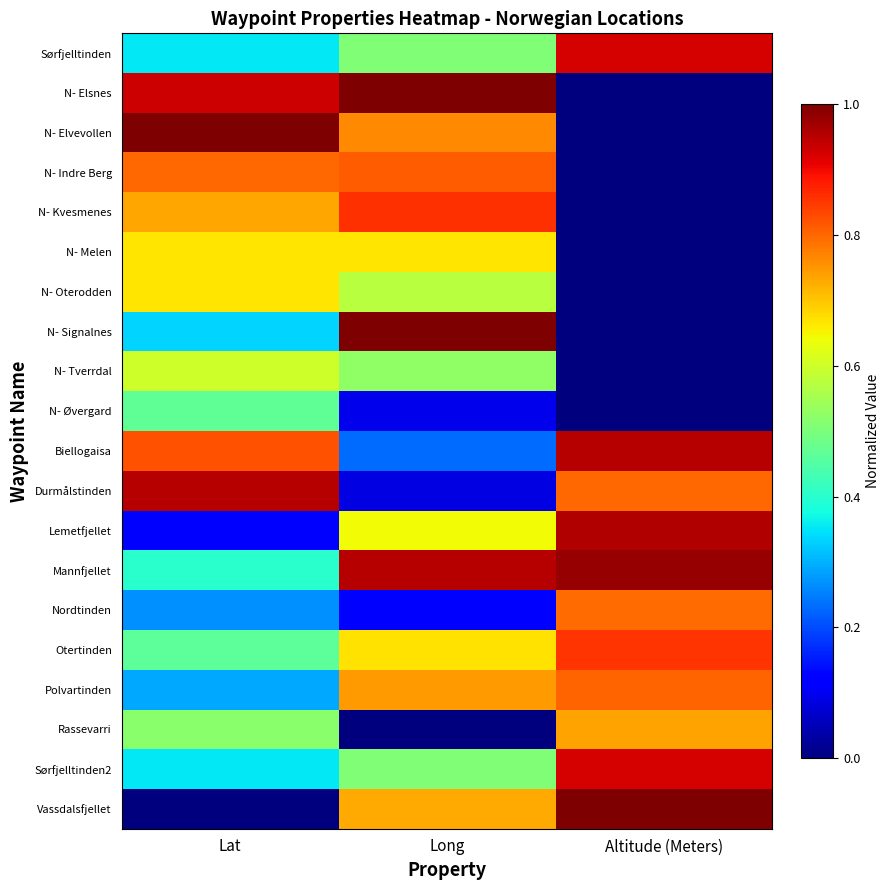

Reading left to right, transcribe all the data shown in this chart.

Sørfjelltinden: Lat=0.4	Long=0.5	Altitude (Meters)=0.9
N- Elsnes: Lat=0.9	Long=1.0	Altitude (Meters)=0.0
N- Elvevollen: Lat=1.0	Long=0.8	Altitude (Meters)=0.0
N- Indre Berg: Lat=0.8	Long=0.8	Altitude (Meters)=0.0
N- Kvesmenes: Lat=0.7	Long=0.9	Altitude (Meters)=0.0
N- Melen: Lat=0.7	Long=0.7	Altitude (Meters)=0.0
N- Oterodden: Lat=0.7	Long=0.6	Altitude (Meters)=0.0
N- Signalnes: Lat=0.3	Long=1.0	Altitude (Meters)=0.0
N- Tverrdal: Lat=0.6	Long=0.5	Altitude (Meters)=0.0
N- Øvergard: Lat=0.5	Long=0.1	Altitude (Meters)=0.0
Biellogaisa: Lat=0.8	Long=0.2	Altitude (Meters)=1.0
Durmålstinden: Lat=1.0	Long=0.1	Altitude (Meters)=0.8
Lemetfjellet: Lat=0.1	Long=0.6	Altitude (Meters)=1.0
Mannfjellet: Lat=0.4	Long=1.0	Altitude (Meters)=1.0
Nordtinden: Lat=0.3	Long=0.1	Altitude (Meters)=0.8
Otertinden: Lat=0.5	Long=0.7	Altitude (Meters)=0.9
Polvartinden: Lat=0.3	Long=0.7	Altitude (Meters)=0.8
Rassevarri: Lat=0.5	Long=0.0	Altitude (Meters)=0.7
Sørfjelltinden2: Lat=0.4	Long=0.5	Altitude (Meters)=0.9
Vassdalsfjellet: Lat=0.0	Long=0.7	Altitude (Meters)=1.0